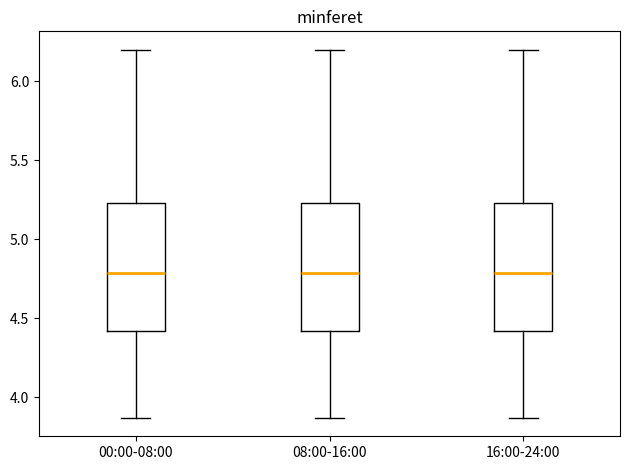

Reading left to right, transcribe this box plot: for each box, give where its median line is, the range the box spans, and where its two whiskers end, as read against the y-axis. The values are not printed on the chart, so give them approximately, as read against the axis.

00:00-08:00: median 4.80, box 4.40 to 5.25, whiskers 3.85 to 6.20
08:00-16:00: median 4.80, box 4.40 to 5.25, whiskers 3.85 to 6.20
16:00-24:00: median 4.80, box 4.40 to 5.25, whiskers 3.85 to 6.20